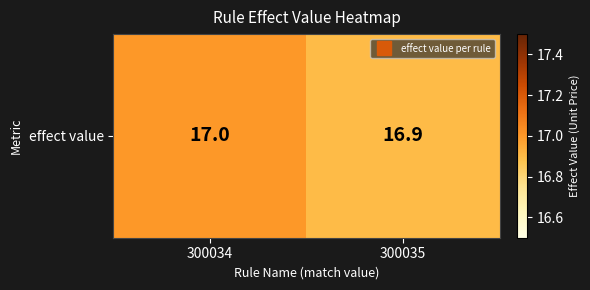

Between 300035 and 300034, which is larger?

300034